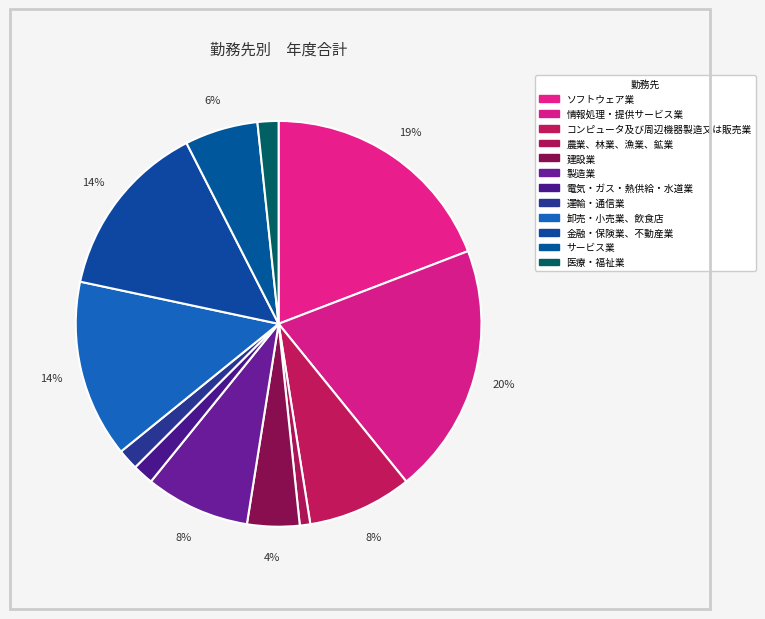

Between 電気・ガス・熱供給・水道業 and コンピュータ及び周辺機器製造又は販売業, which is larger?

コンピュータ及び周辺機器製造又は販売業